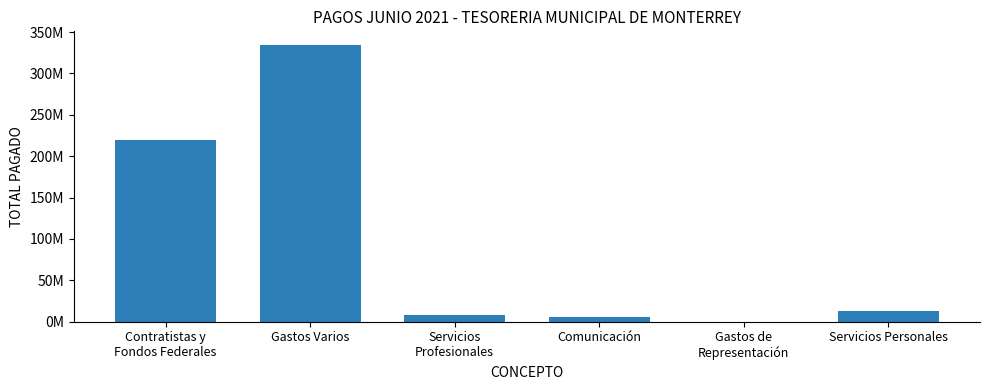

Are the bars horizontal?

No